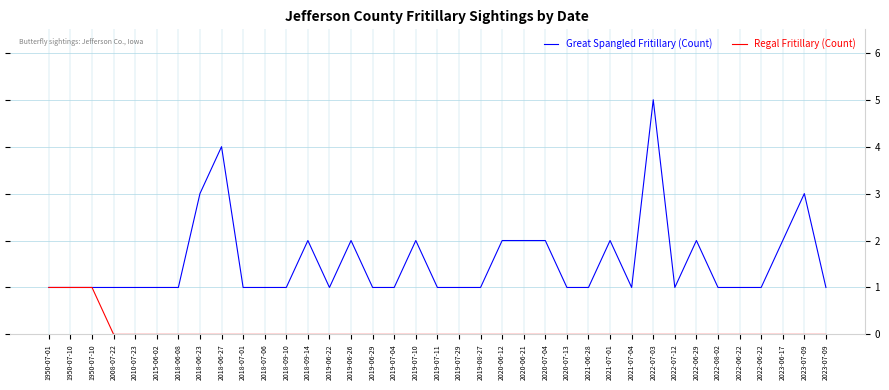

Read the Great Spangled Fritillary (Count) value at 2019-06-29.

1